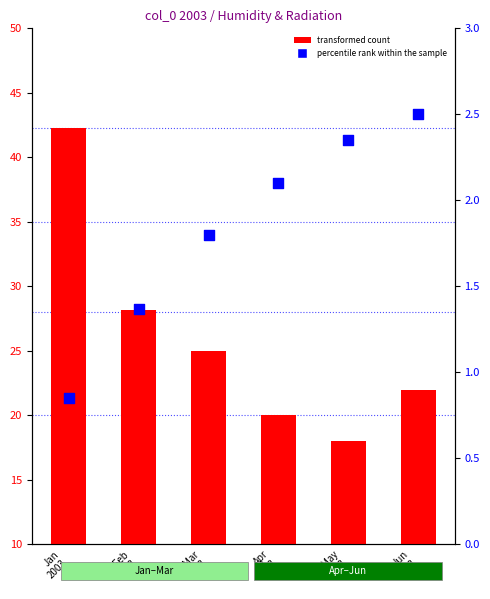

Which series contains the lowest Y value?

percentile rank within the sample